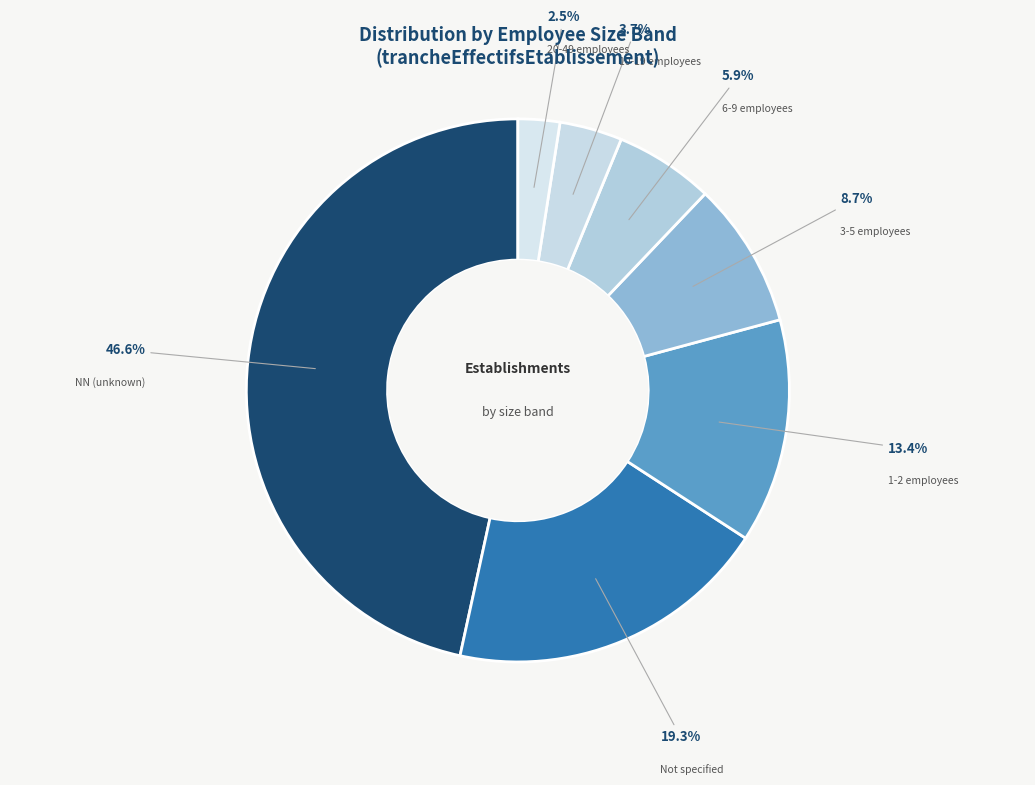

Is there a majority slice in this chart?

No